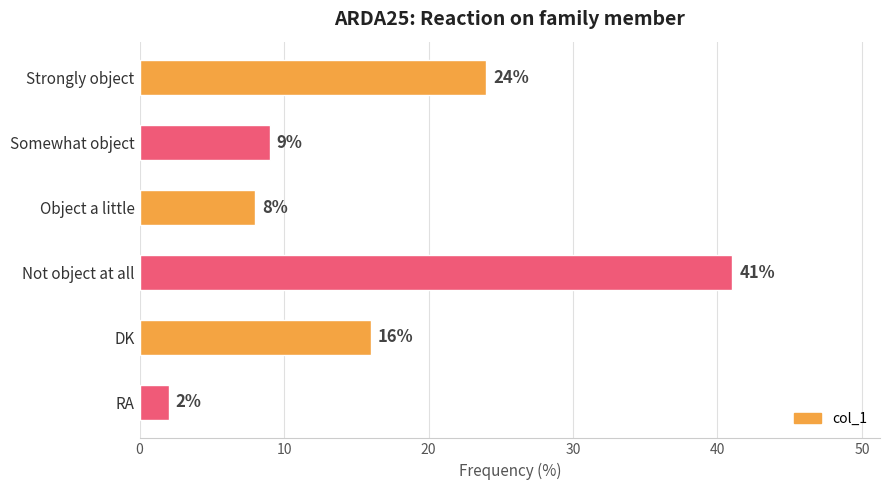

What is the average value?

17